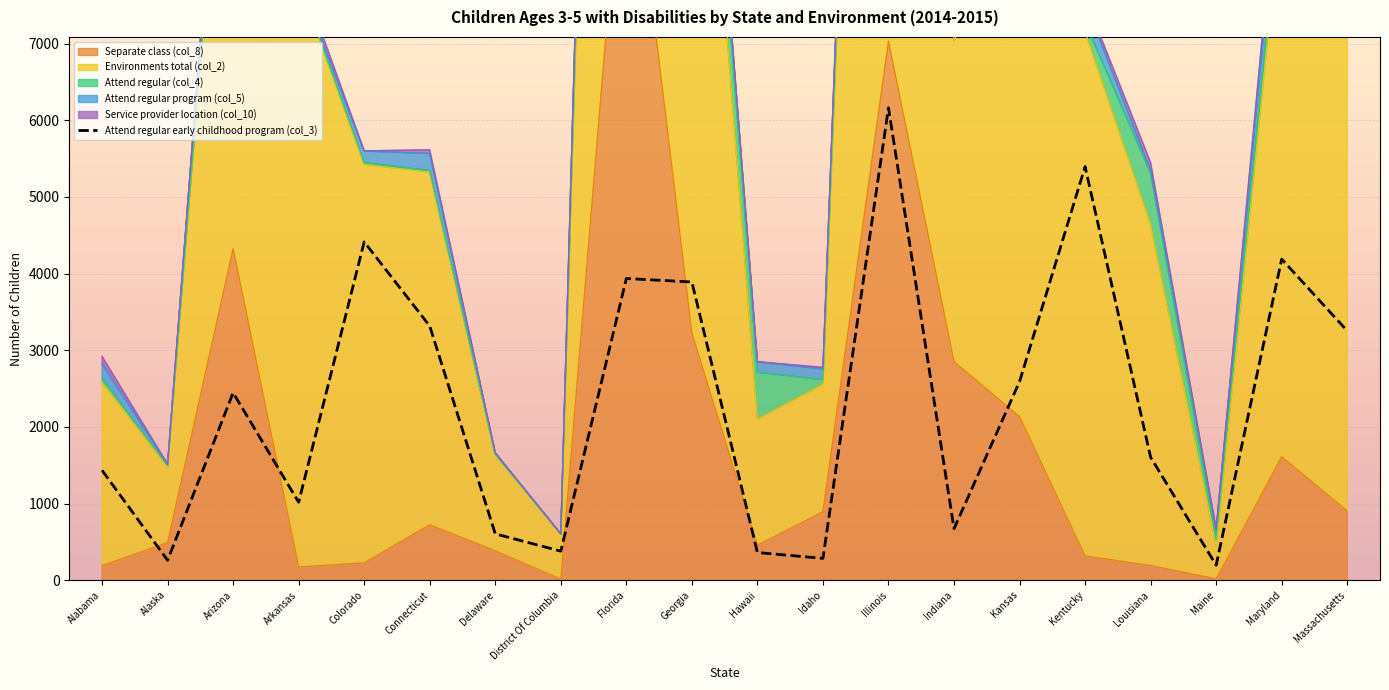

At which category does Attend regular early childhood program (col_3) reach its first local peak?

Arizona